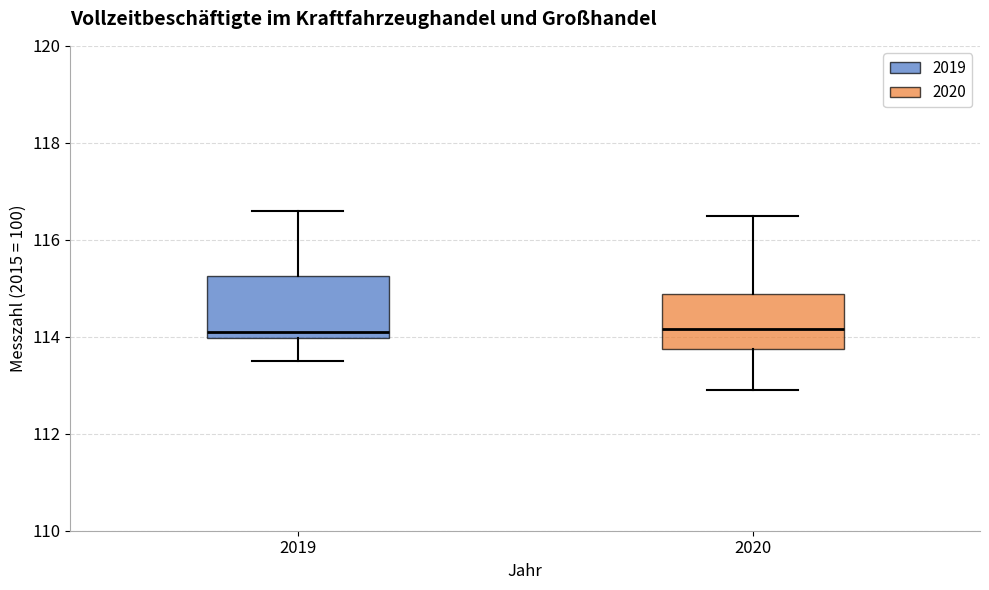

Reading left to right, read every box against the y-axis: the position of its median line, the range the box covers, and the ends of its whiskers. The values are not printed on the chart, so give them approximately, as read against the axis.

2019: median 114.2, box 114.0 to 115.2, whiskers 113.6 to 116.6
2020: median 114.2, box 113.8 to 114.8, whiskers 113.0 to 116.6